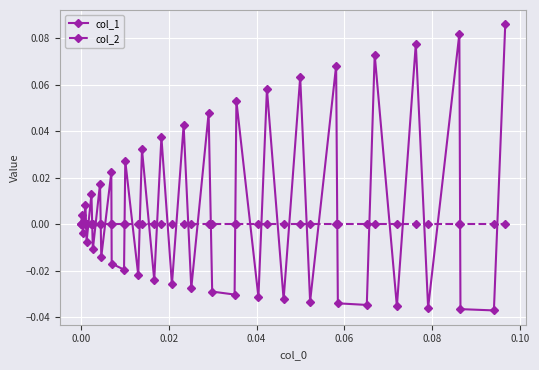

Which series has the largest range (max minus min)?

col_1